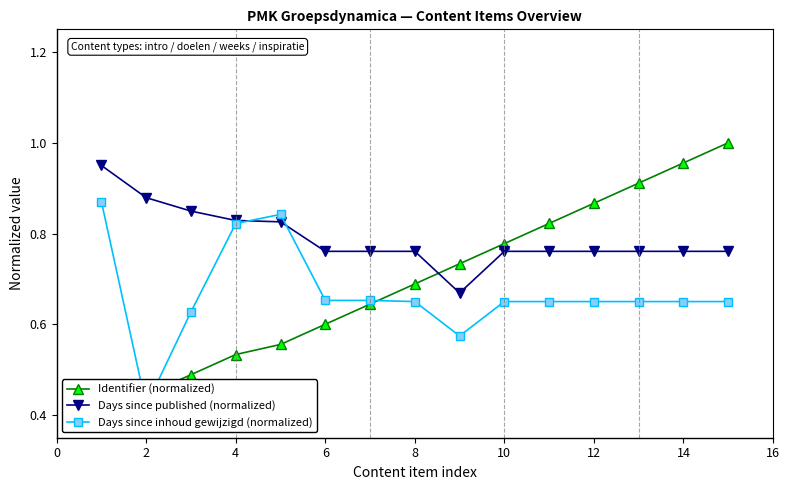

Which series has the largest range (max minus min)?

Identifier (normalized)